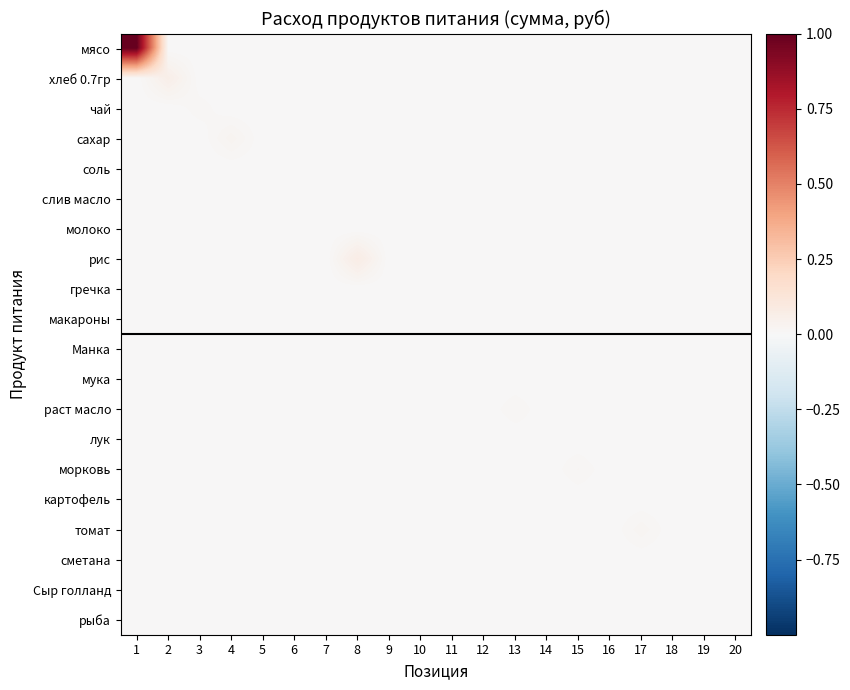

Reading left to right, transcribe all the data shown in this chart.

мясо: 1=1.0	2=0.0	3=0.0	4=0.0	5=0.0	6=0.0	7=0.0	8=0.0	9=0.0	10=0.0	11=0.0	12=0.0	13=0.0	14=0.0	15=0.0	16=0.0	17=0.0	18=0.0	19=0.0	20=0.0
хлеб 0.7гр: 1=0.0	2=0.1	3=0.0	4=0.0	5=0.0	6=0.0	7=0.0	8=0.0	9=0.0	10=0.0	11=0.0	12=0.0	13=0.0	14=0.0	15=0.0	16=0.0	17=0.0	18=0.0	19=0.0	20=0.0
чай: 1=0.0	2=0.0	3=0.0	4=0.0	5=0.0	6=0.0	7=0.0	8=0.0	9=0.0	10=0.0	11=0.0	12=0.0	13=0.0	14=0.0	15=0.0	16=0.0	17=0.0	18=0.0	19=0.0	20=0.0
сахар: 1=0.0	2=0.0	3=0.0	4=0.0	5=0.0	6=0.0	7=0.0	8=0.0	9=0.0	10=0.0	11=0.0	12=0.0	13=0.0	14=0.0	15=0.0	16=0.0	17=0.0	18=0.0	19=0.0	20=0.0
соль: 1=0.0	2=0.0	3=0.0	4=0.0	5=0.0	6=0.0	7=0.0	8=0.0	9=0.0	10=0.0	11=0.0	12=0.0	13=0.0	14=0.0	15=0.0	16=0.0	17=0.0	18=0.0	19=0.0	20=0.0
слив масло: 1=0.0	2=0.0	3=0.0	4=0.0	5=0.0	6=0.0	7=0.0	8=0.0	9=0.0	10=0.0	11=0.0	12=0.0	13=0.0	14=0.0	15=0.0	16=0.0	17=0.0	18=0.0	19=0.0	20=0.0
молоко: 1=0.0	2=0.0	3=0.0	4=0.0	5=0.0	6=0.0	7=0.0	8=0.0	9=0.0	10=0.0	11=0.0	12=0.0	13=0.0	14=0.0	15=0.0	16=0.0	17=0.0	18=0.0	19=0.0	20=0.0
рис: 1=0.0	2=0.0	3=0.0	4=0.0	5=0.0	6=0.0	7=0.0	8=0.1	9=0.0	10=0.0	11=0.0	12=0.0	13=0.0	14=0.0	15=0.0	16=0.0	17=0.0	18=0.0	19=0.0	20=0.0
гречка: 1=0.0	2=0.0	3=0.0	4=0.0	5=0.0	6=0.0	7=0.0	8=0.0	9=0.0	10=0.0	11=0.0	12=0.0	13=0.0	14=0.0	15=0.0	16=0.0	17=0.0	18=0.0	19=0.0	20=0.0
макароны: 1=0.0	2=0.0	3=0.0	4=0.0	5=0.0	6=0.0	7=0.0	8=0.0	9=0.0	10=0.0	11=0.0	12=0.0	13=0.0	14=0.0	15=0.0	16=0.0	17=0.0	18=0.0	19=0.0	20=0.0
Манка: 1=0.0	2=0.0	3=0.0	4=0.0	5=0.0	6=0.0	7=0.0	8=0.0	9=0.0	10=0.0	11=0.0	12=0.0	13=0.0	14=0.0	15=0.0	16=0.0	17=0.0	18=0.0	19=0.0	20=0.0
мука: 1=0.0	2=0.0	3=0.0	4=0.0	5=0.0	6=0.0	7=0.0	8=0.0	9=0.0	10=0.0	11=0.0	12=0.0	13=0.0	14=0.0	15=0.0	16=0.0	17=0.0	18=0.0	19=0.0	20=0.0
раст масло: 1=0.0	2=0.0	3=0.0	4=0.0	5=0.0	6=0.0	7=0.0	8=0.0	9=0.0	10=0.0	11=0.0	12=0.0	13=0.0	14=0.0	15=0.0	16=0.0	17=0.0	18=0.0	19=0.0	20=0.0
лук: 1=0.0	2=0.0	3=0.0	4=0.0	5=0.0	6=0.0	7=0.0	8=0.0	9=0.0	10=0.0	11=0.0	12=0.0	13=0.0	14=0.0	15=0.0	16=0.0	17=0.0	18=0.0	19=0.0	20=0.0
морковь: 1=0.0	2=0.0	3=0.0	4=0.0	5=0.0	6=0.0	7=0.0	8=0.0	9=0.0	10=0.0	11=0.0	12=0.0	13=0.0	14=0.0	15=0.0	16=0.0	17=0.0	18=0.0	19=0.0	20=0.0
картофель: 1=0.0	2=0.0	3=0.0	4=0.0	5=0.0	6=0.0	7=0.0	8=0.0	9=0.0	10=0.0	11=0.0	12=0.0	13=0.0	14=0.0	15=0.0	16=0.0	17=0.0	18=0.0	19=0.0	20=0.0
томат: 1=0.0	2=0.0	3=0.0	4=0.0	5=0.0	6=0.0	7=0.0	8=0.0	9=0.0	10=0.0	11=0.0	12=0.0	13=0.0	14=0.0	15=0.0	16=0.0	17=0.0	18=0.0	19=0.0	20=0.0
сметана: 1=0.0	2=0.0	3=0.0	4=0.0	5=0.0	6=0.0	7=0.0	8=0.0	9=0.0	10=0.0	11=0.0	12=0.0	13=0.0	14=0.0	15=0.0	16=0.0	17=0.0	18=0.0	19=0.0	20=0.0
Сыр голланд: 1=0.0	2=0.0	3=0.0	4=0.0	5=0.0	6=0.0	7=0.0	8=0.0	9=0.0	10=0.0	11=0.0	12=0.0	13=0.0	14=0.0	15=0.0	16=0.0	17=0.0	18=0.0	19=0.0	20=0.0
рыба: 1=0.0	2=0.0	3=0.0	4=0.0	5=0.0	6=0.0	7=0.0	8=0.0	9=0.0	10=0.0	11=0.0	12=0.0	13=0.0	14=0.0	15=0.0	16=0.0	17=0.0	18=0.0	19=0.0	20=0.0